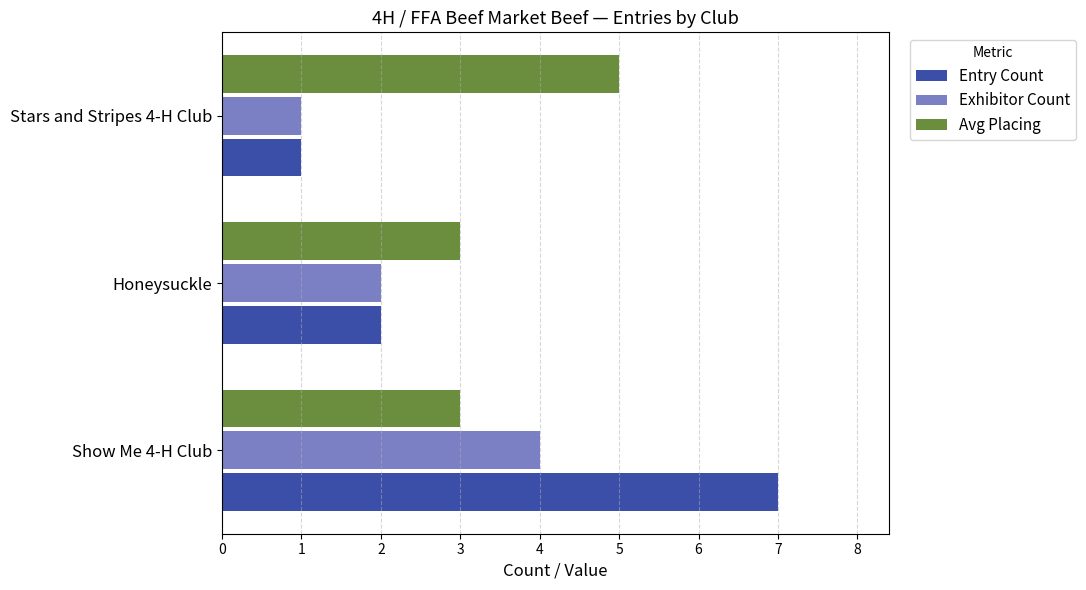

What is the difference between the maximum and minimum values in the Exhibitor Count series?

3